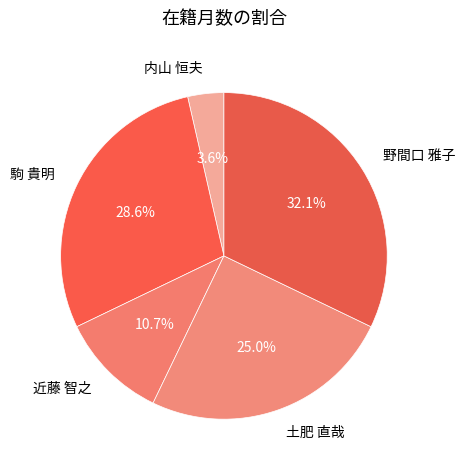

Is 土肥 直哉 the majority of the pie?

No